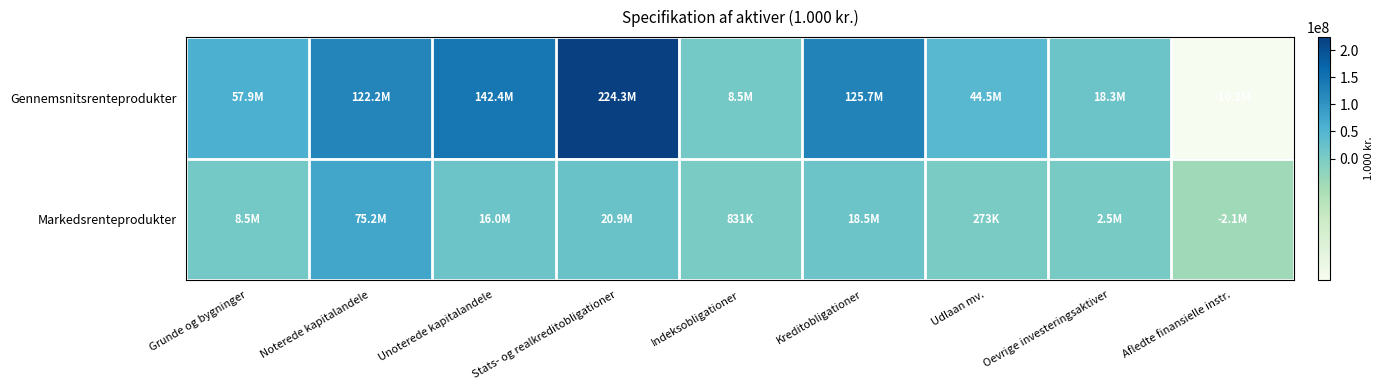

What is the spread (max minus min) of values at Afledte finansielle instr.?

8152342